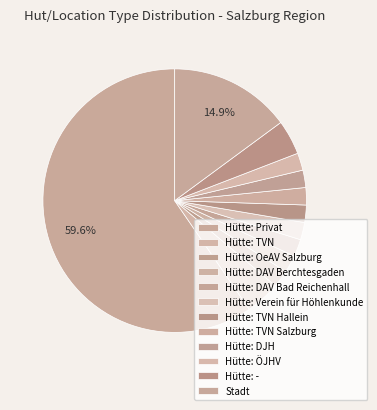

Rank the categories by value from highest to lowest.

Hütte: Privat, Stadt, Hütte: TVN, Hütte: -, Hütte: OeAV Salzburg, Hütte: DAV Berchtesgaden, Hütte: DAV Bad Reichenhall, Hütte: Verein für Höhlenkunde, Hütte: TVN Hallein, Hütte: TVN Salzburg, Hütte: DJH, Hütte: ÖJHV